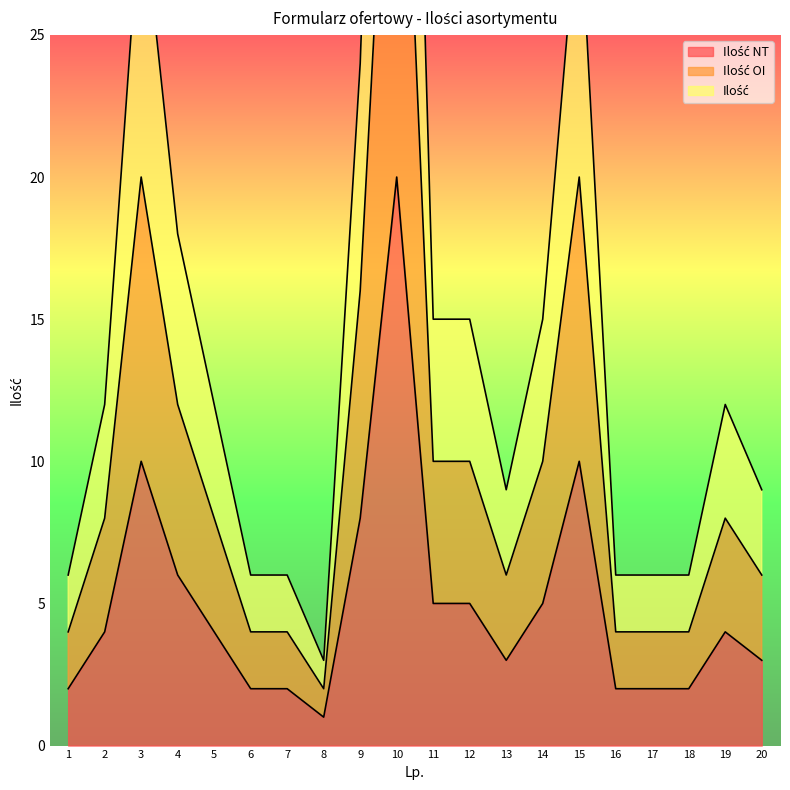

Which series changed the most between 2 and 17?

Ilość